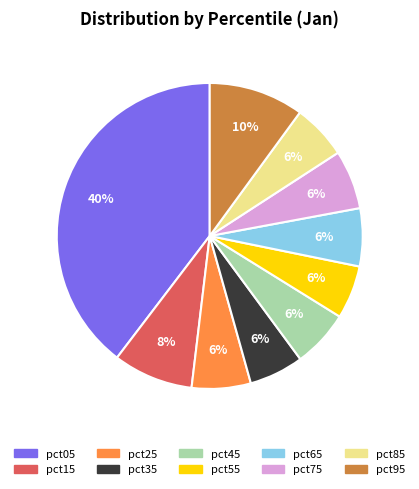

To the nearest percent, what percentage of the pie is pct45?

6%